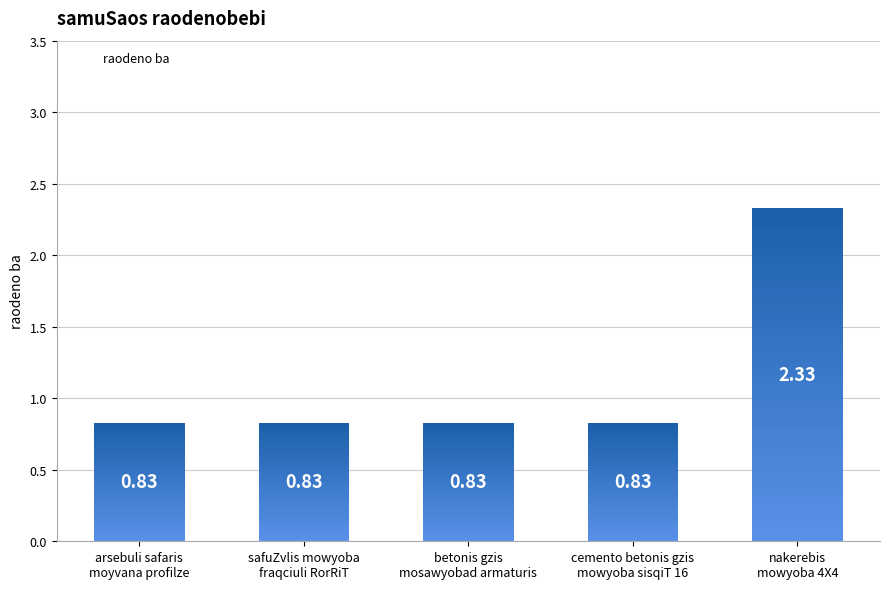

Rank the categories by value from highest to lowest.

nakerebis
mowyoba 4X4, arsebuli safaris
moyvana profilze, safuZvlis mowyoba
fraqciuli RorRiT, betonis gzis
mosawyobad armaturis, cemento betonis gzis
mowyoba sisqiT 16